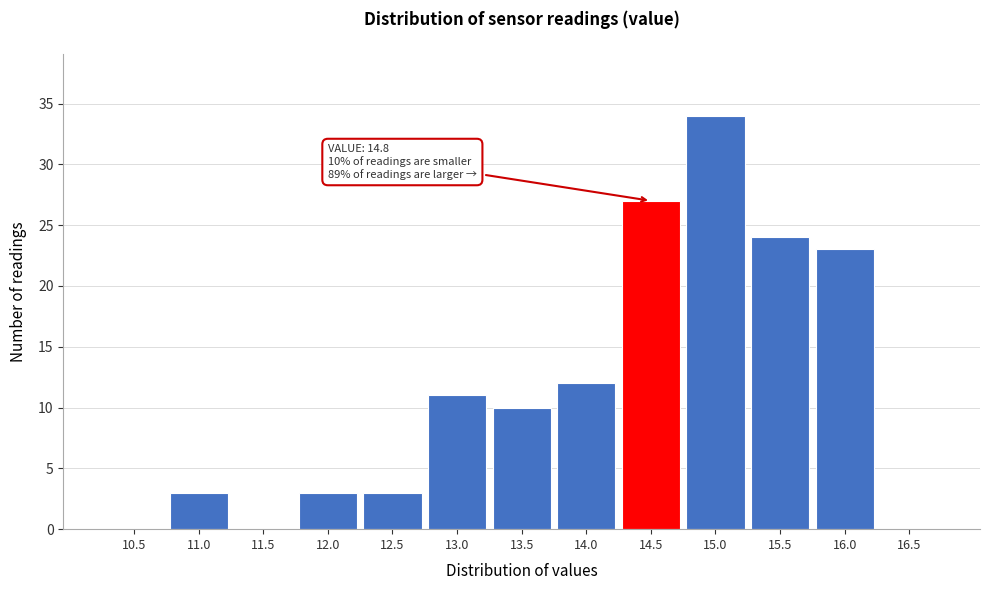

Reading left to right, extract all data points from this chart.

10.5=0	11.0=3	11.5=0	12.0=3	12.5=3	13.0=11	13.5=10	14.0=12	14.5=27	15.0=34	15.5=24	16.0=23	16.5=0